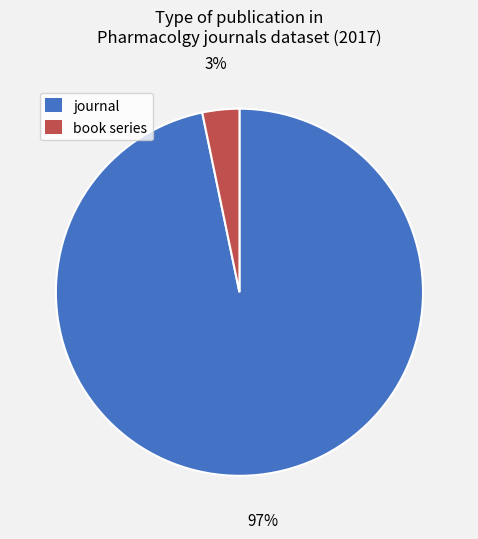

What percentage is the journal slice, to the nearest percent?

97%